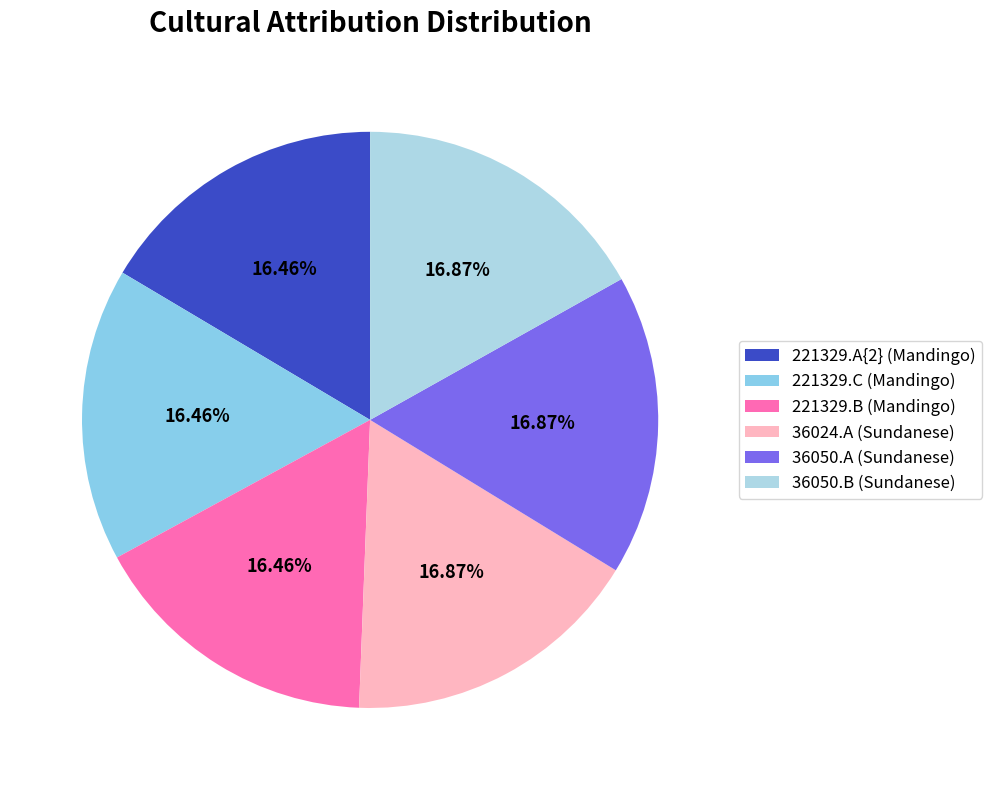

Is there a majority slice in this chart?

No